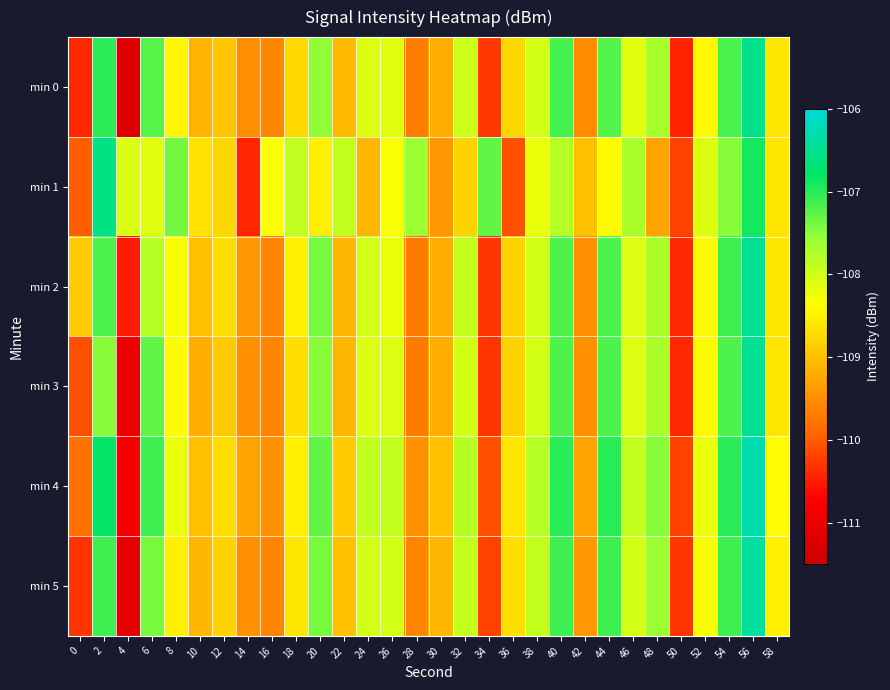

Rank the series by their maximum value, from lowest to highest.

min 1, min 0, min 2, min 3, min 5, min 4